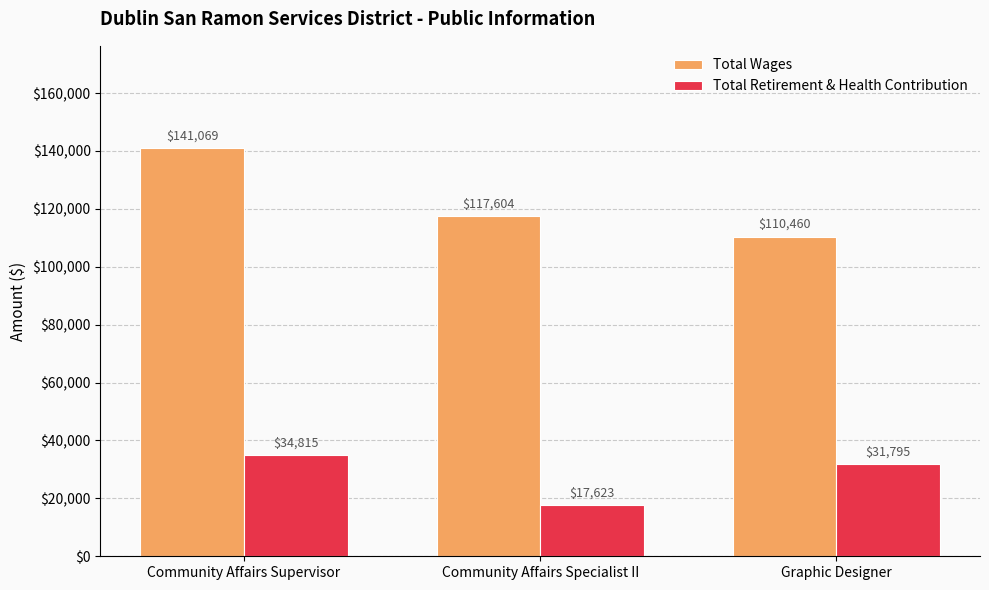

What are all the series names shown in the legend?

Total Wages, Total Retirement & Health Contribution